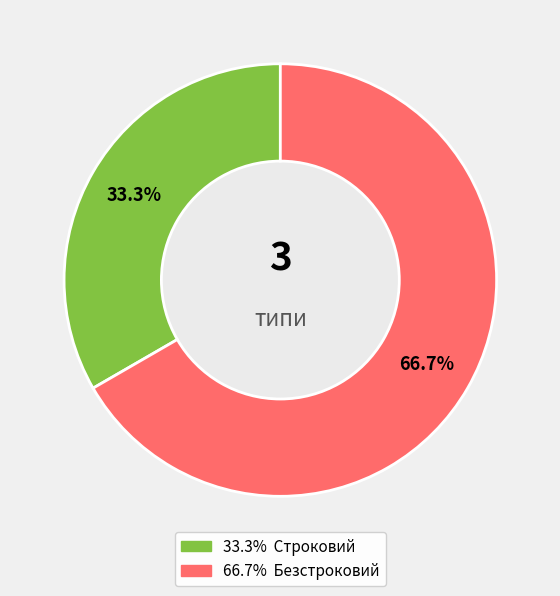

How many slices are in this pie chart?

2